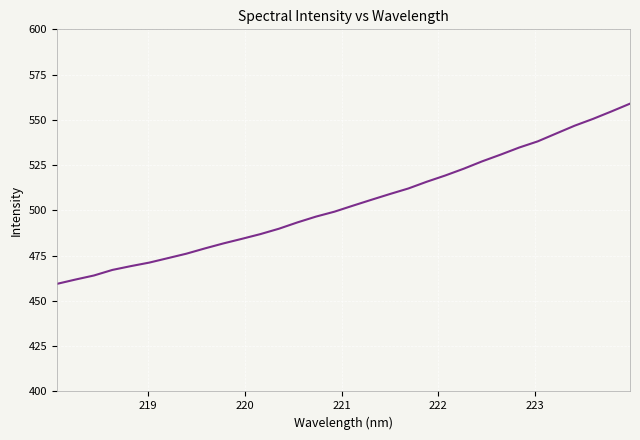

What is the minimum value shown in the chart?

459.4